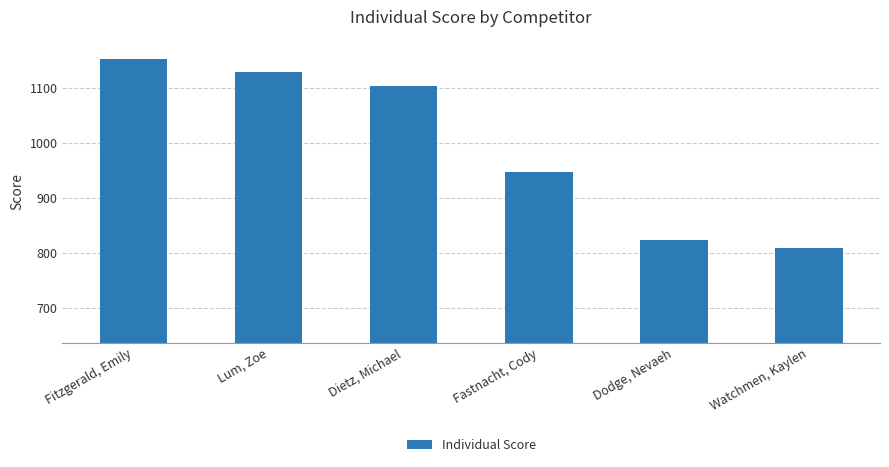

Which label corresponds to the largest value in the chart?

Fitzgerald, Emily